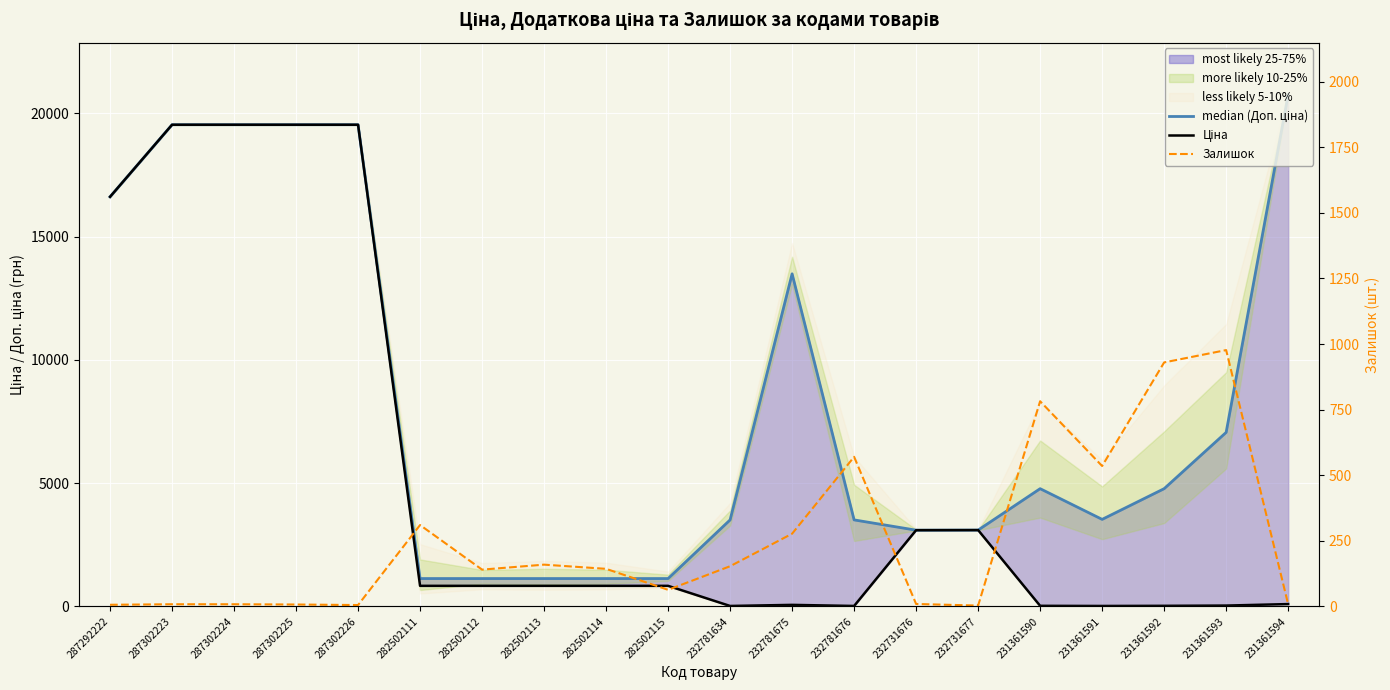

What is the average value of the median (Доп. ціна) series?

8401.1